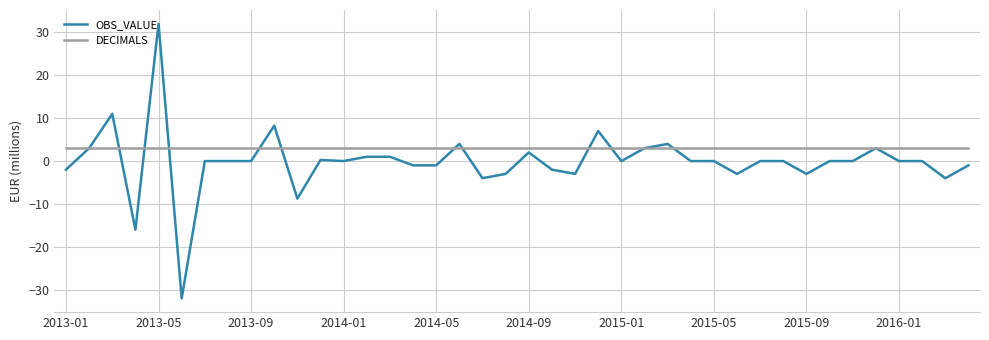

Which series has the largest total across all categories?

DECIMALS